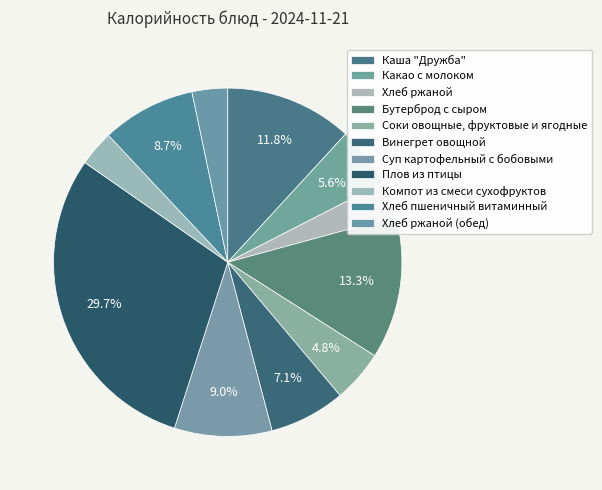

What is the change in value from Какао с молоком to Хлеб пшеничный витаминный?

+54